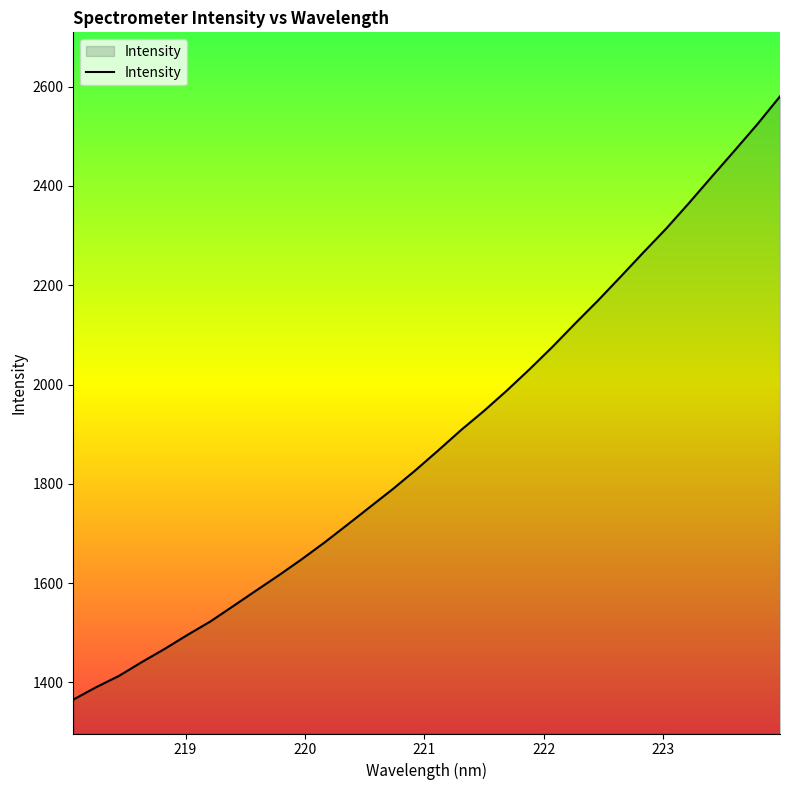

What is the greatest value displayed?

2580.5